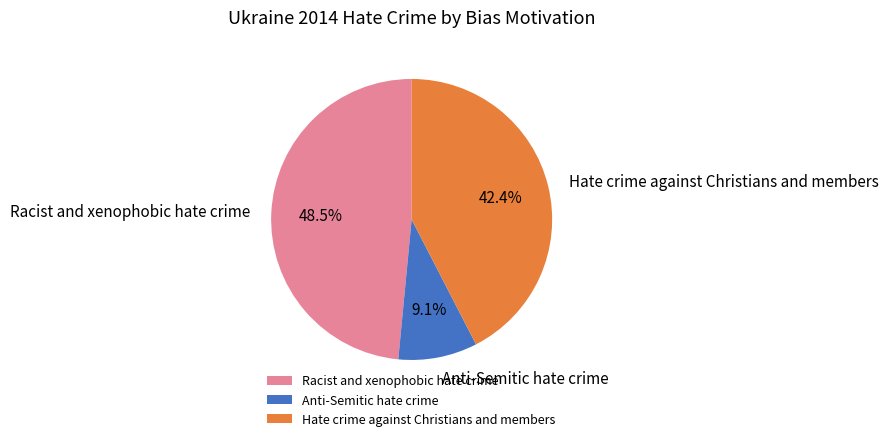

How many slices are in this pie chart?

3